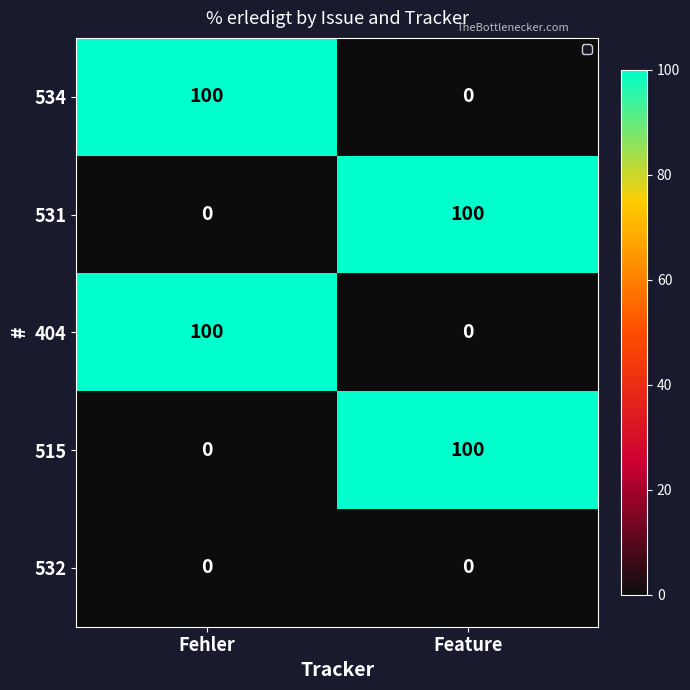

What is the difference between the highest and lowest values at Feature?

100